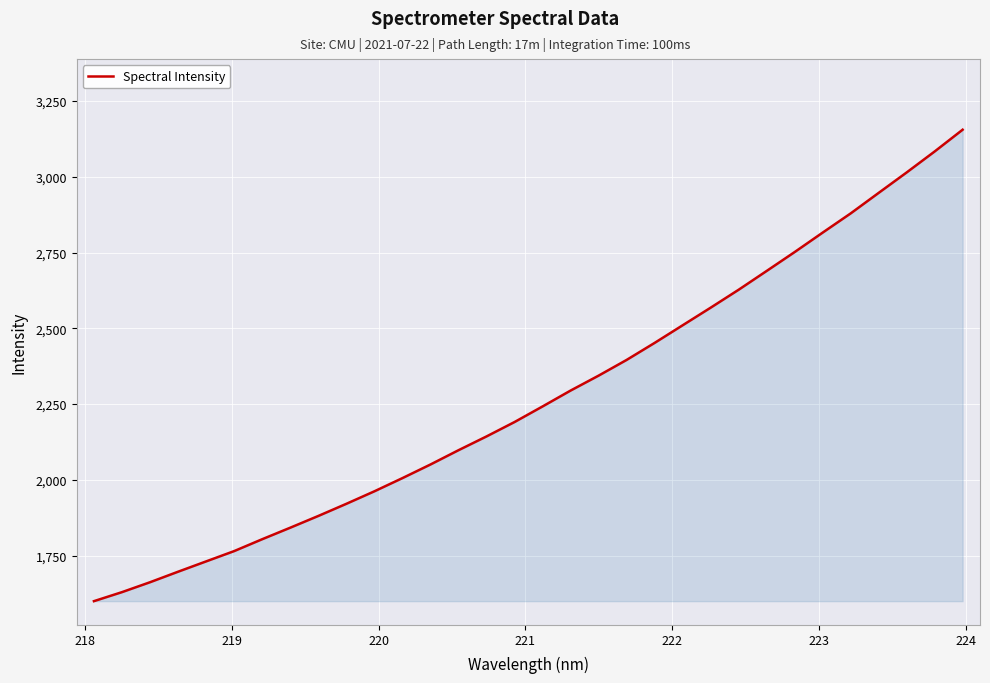

Reading left to right, extract all data points from this chart.

1599.9	1629.6	1662.3	1697.0	1731.1	1765.1	1804.3	1842.3	1881.0	1921.0	1962.3	2005.8	2050.7	2097.9	2143.4	2190.9	2242.3	2294.7	2344.0	2395.8	2452.0	2510.1	2568.2	2627.4	2689.3	2751.7	2815.9	2879.2	2946.9	3014.3	3083.5	3155.3